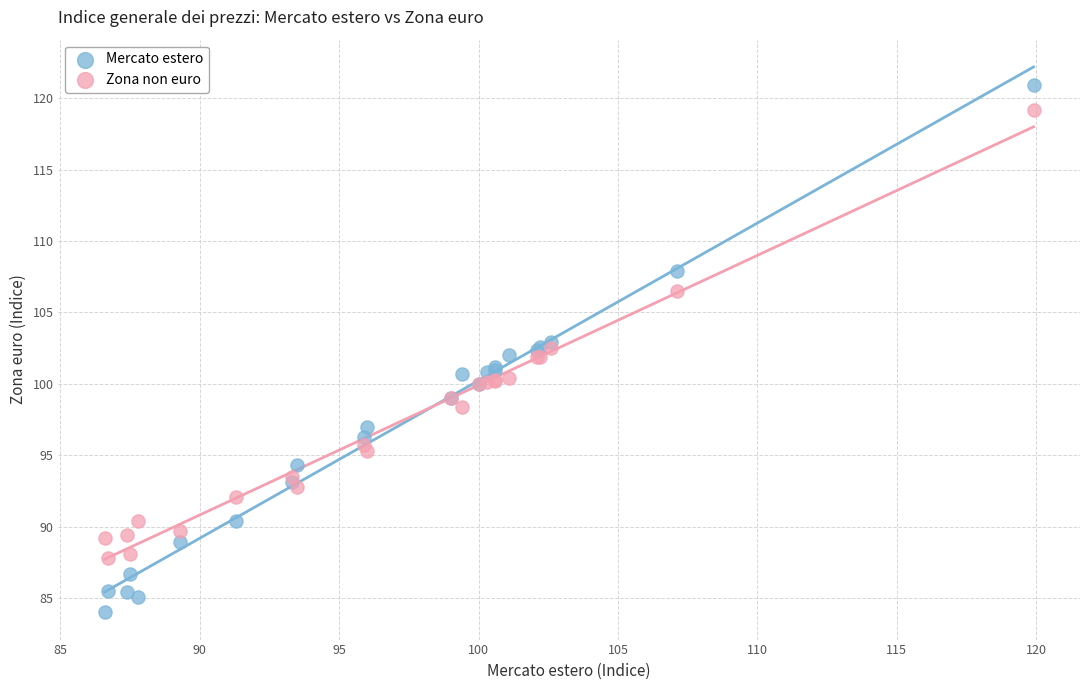

Which series reaches the maximum Y coordinate?

Mercato estero